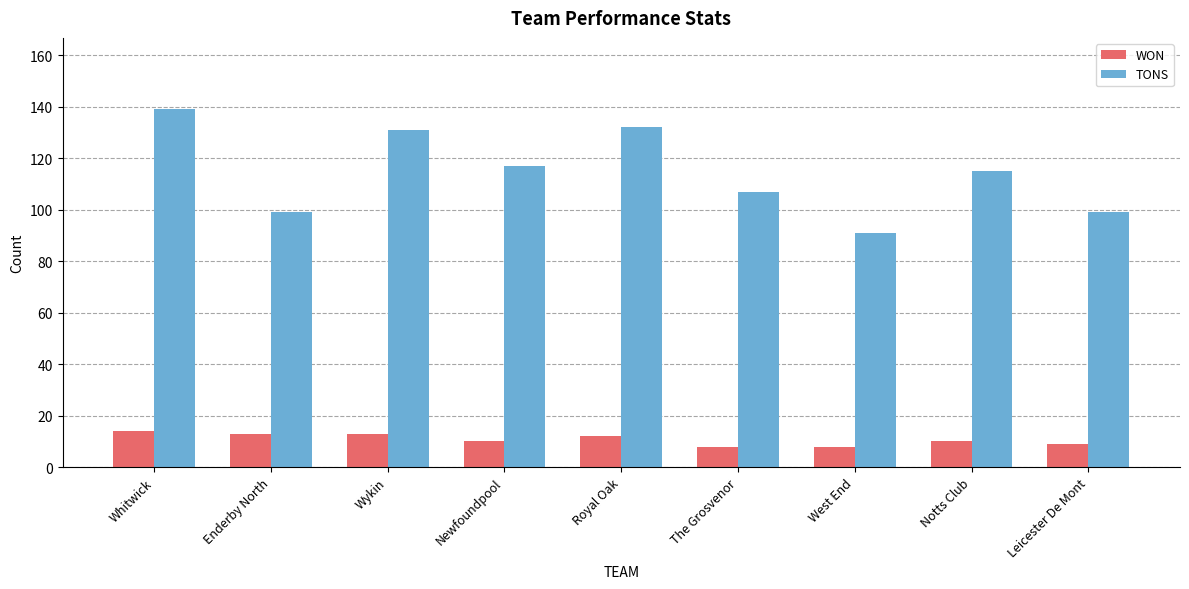

Rank the series at Royal Oak from highest to lowest value.

TONS, WON